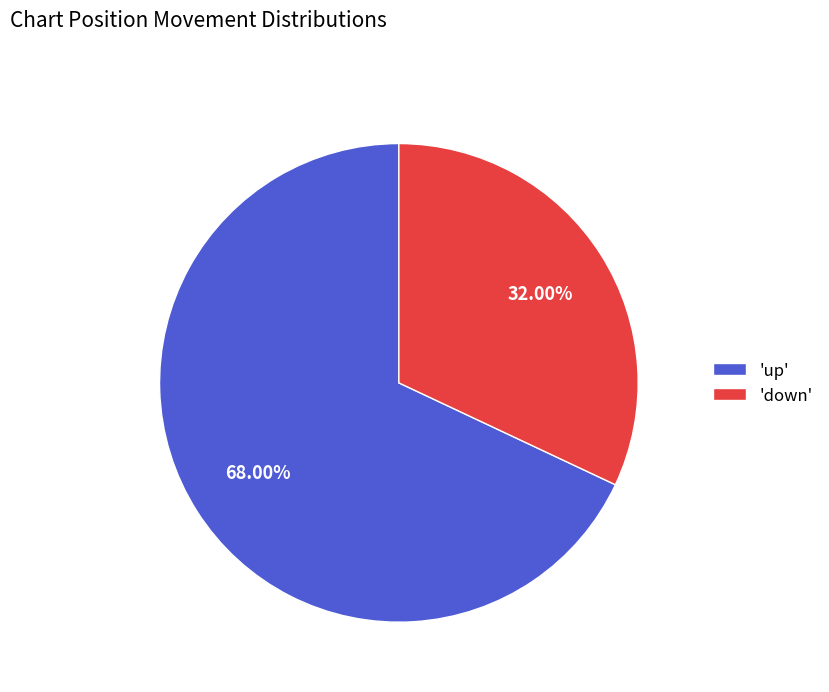

Which category accounts for the majority?

'up'